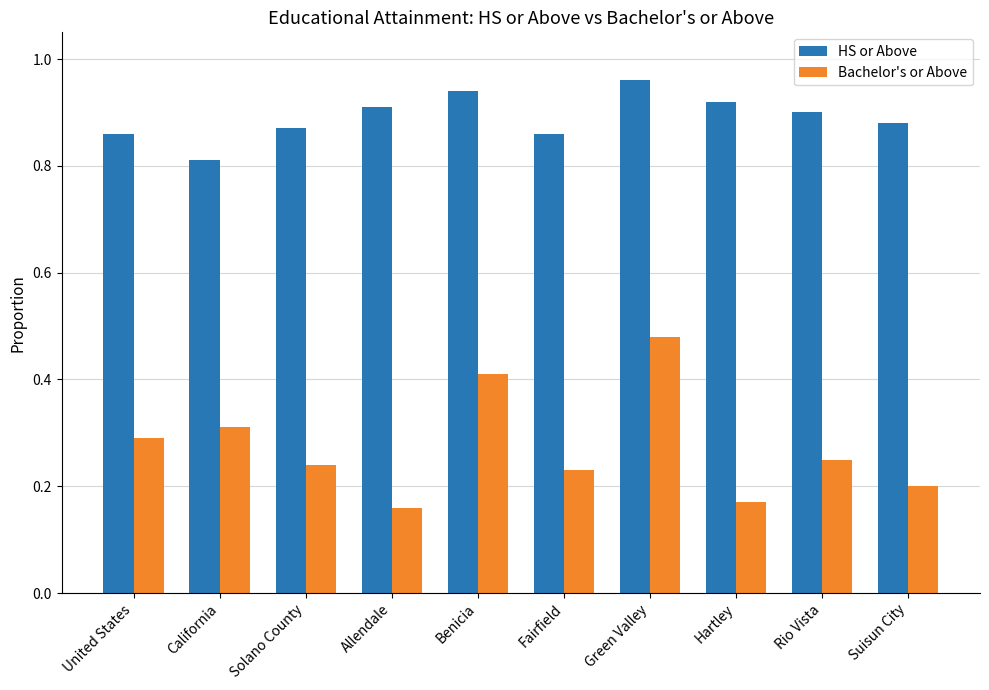

At which category does the chart reach its minimum across all series?

Allendale